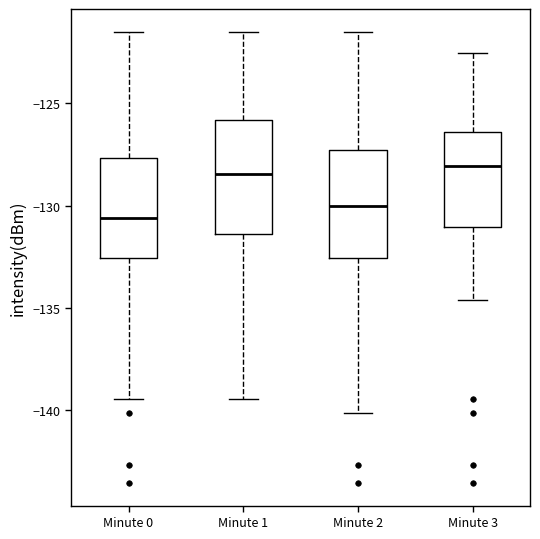

Where does the upper whisker of the box for Minute 0 end on the y-axis? The values are not printed on the chart, so give them approximately, as read against the axis.

-121.5